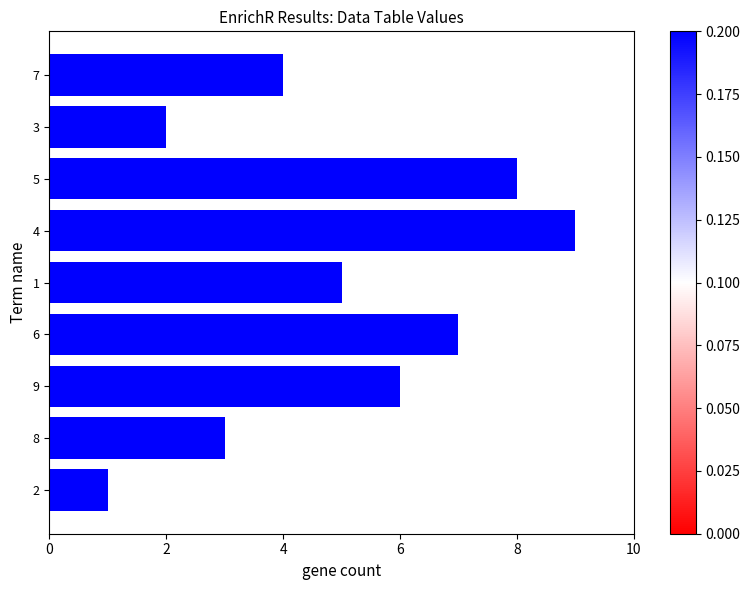

What is the average value?

5